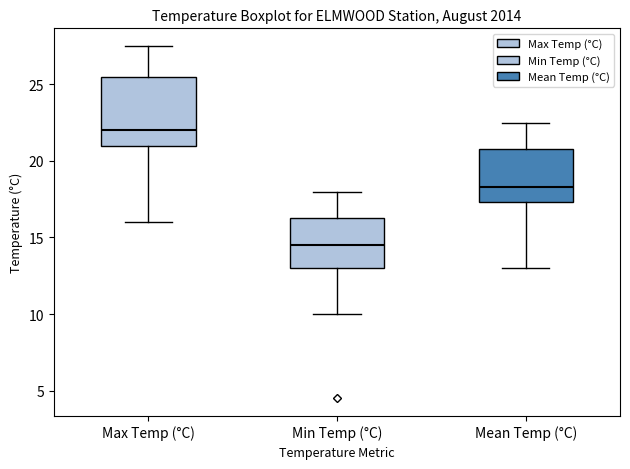

Where does the median line of the box for Max Temp (°C) sit on the y-axis? The values are not printed on the chart, so give them approximately, as read against the axis.

22.0